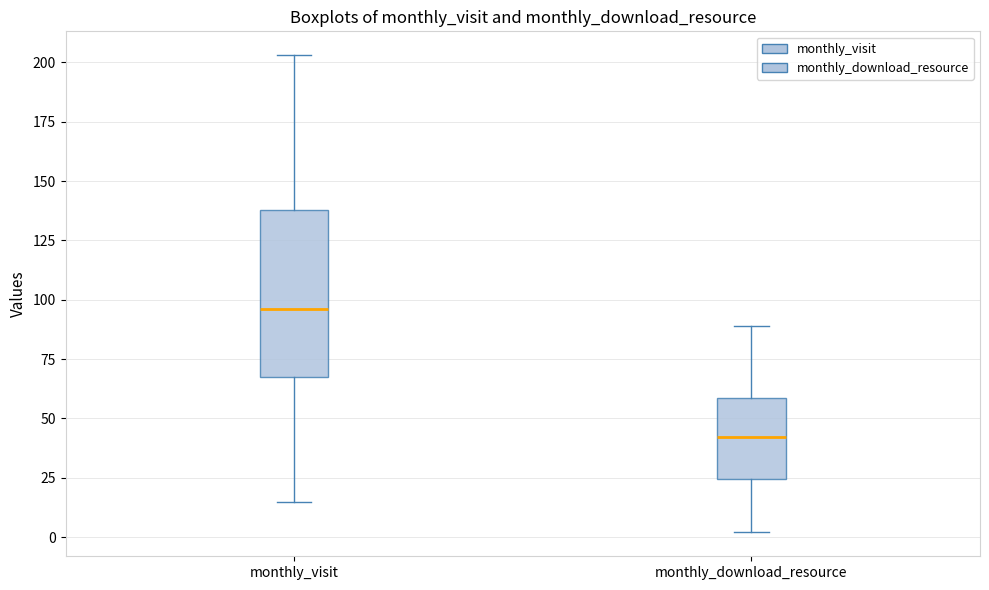

Which box has the lowest median line?

monthly_download_resource